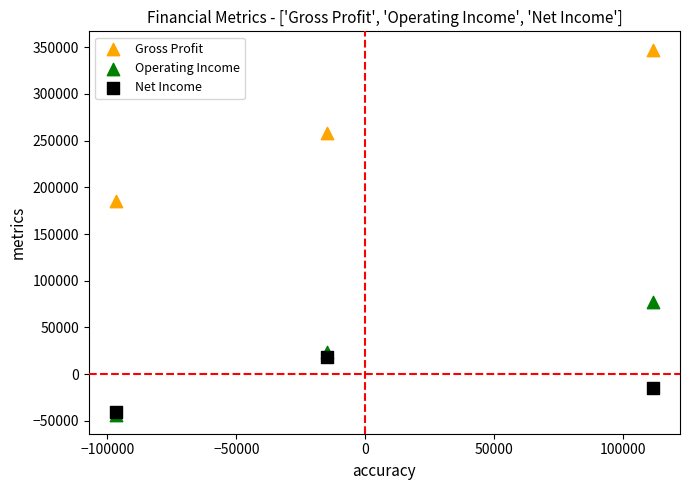

What are all the series names shown in the legend?

Gross Profit, Operating Income, Net Income